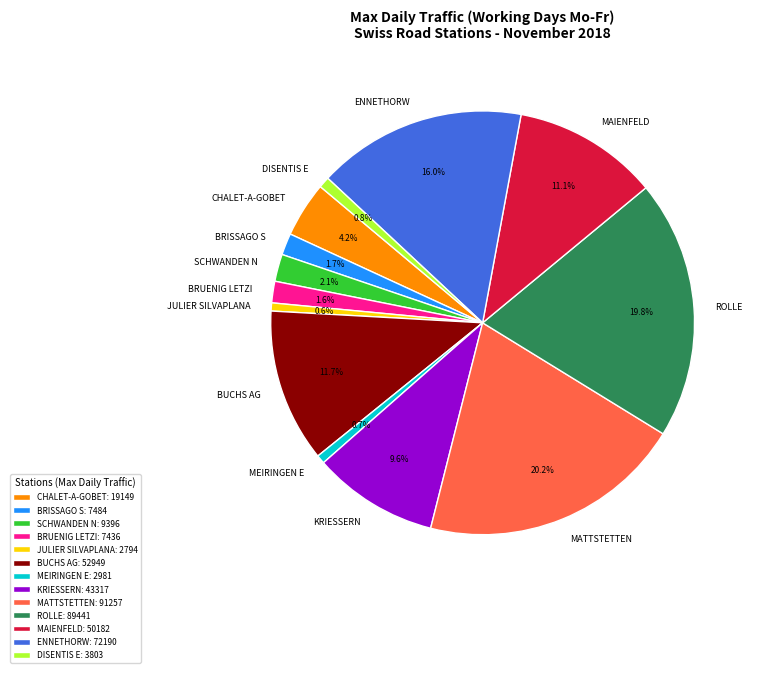

How many segments does this pie chart have?

13